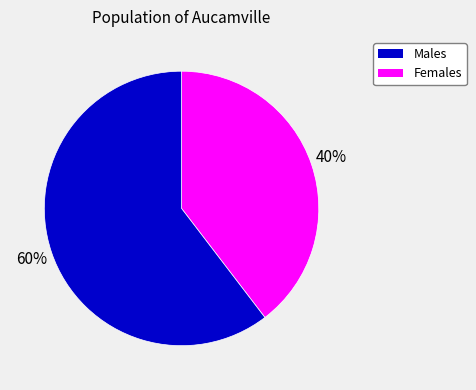

To the nearest percent, what is the average slice percentage?

50%